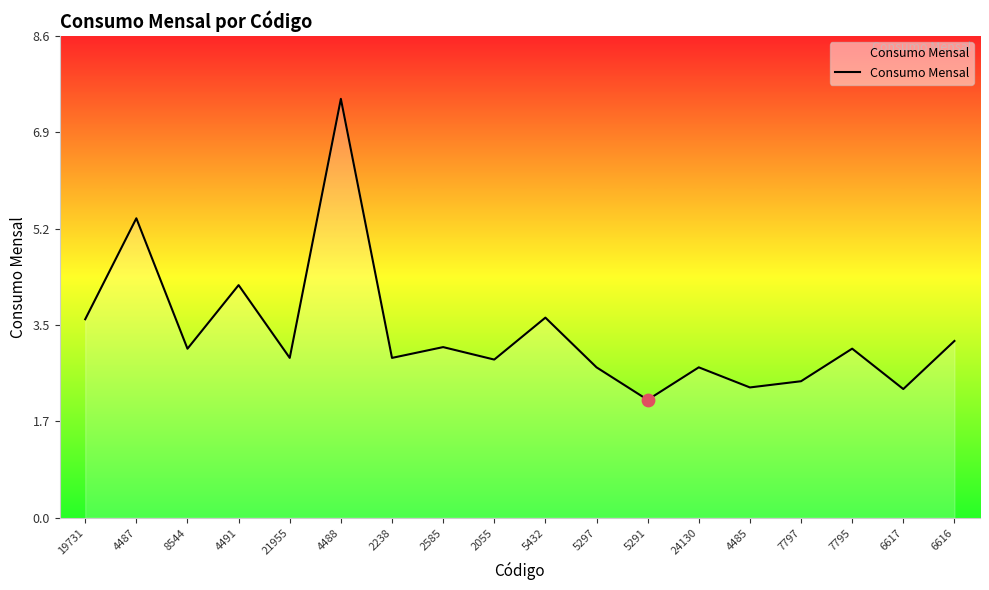

Which has a higher value, 21955 or 2585?

2585